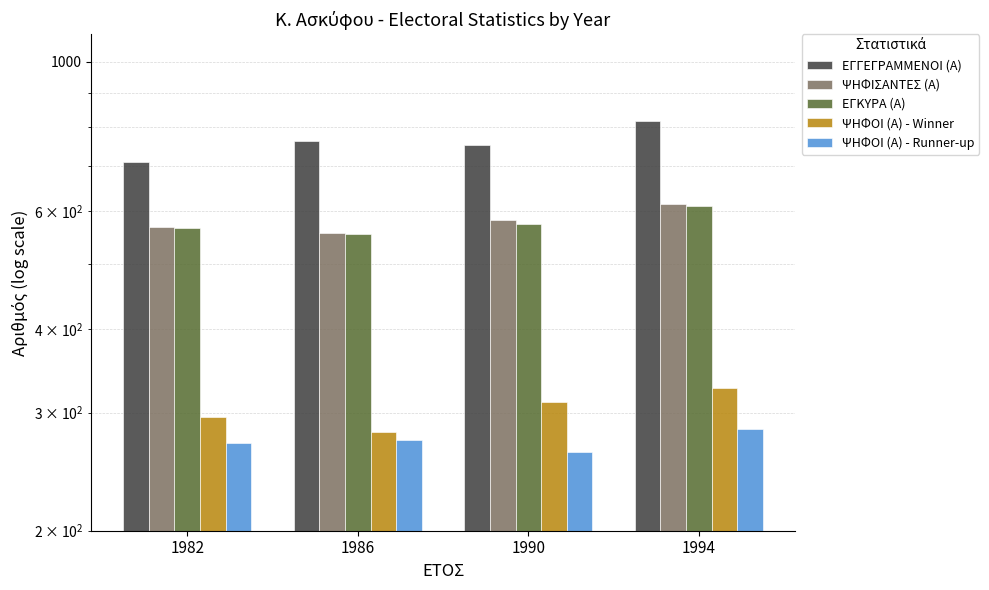

Which series has the widest spread of values?

ΕΓΓΕΓΡΑΜΜΕΝΟΙ (Α)